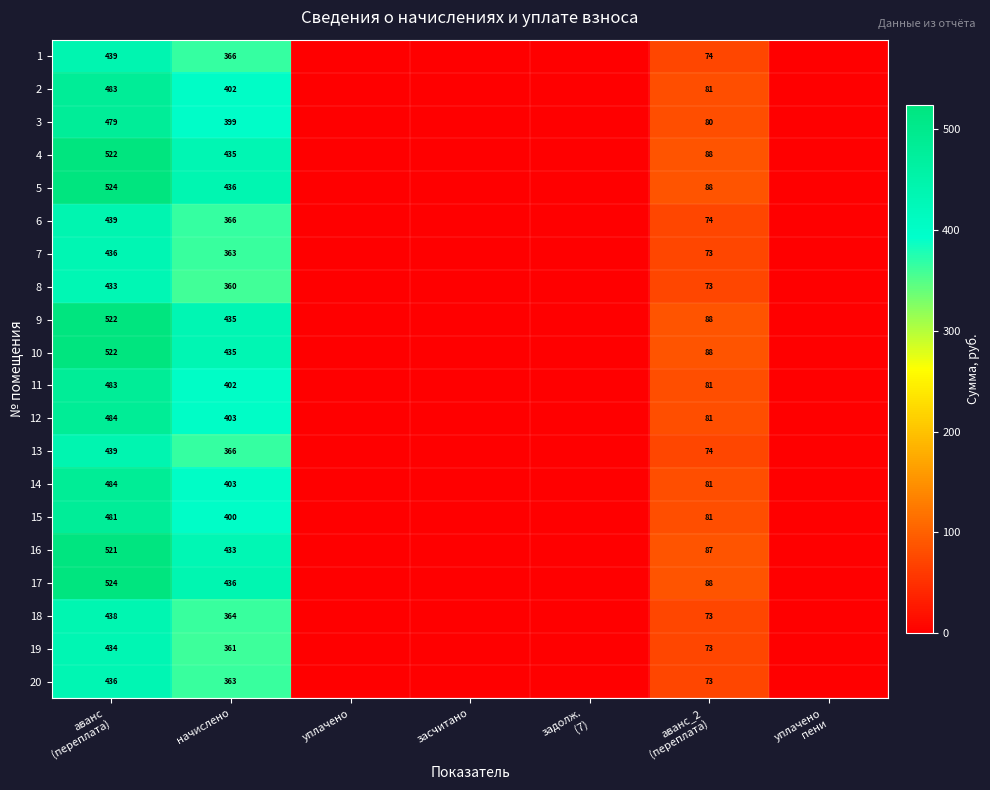

Which category has the lowest value in the 13 series?

уплачено